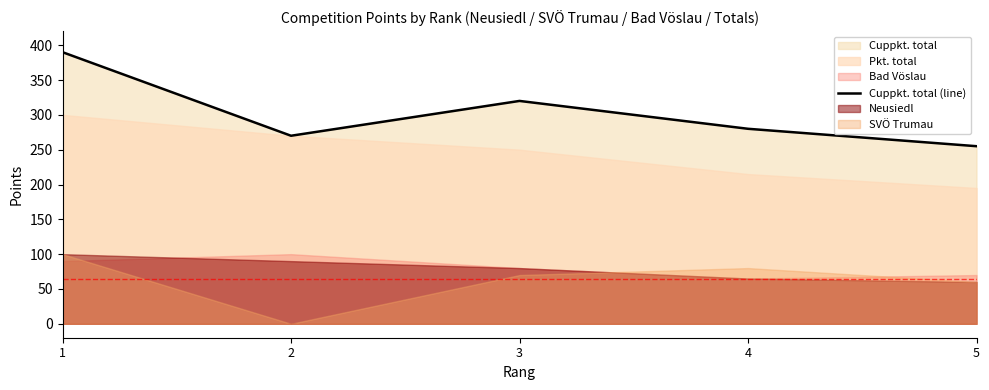

What is the value of the 3rd point from the left?

320